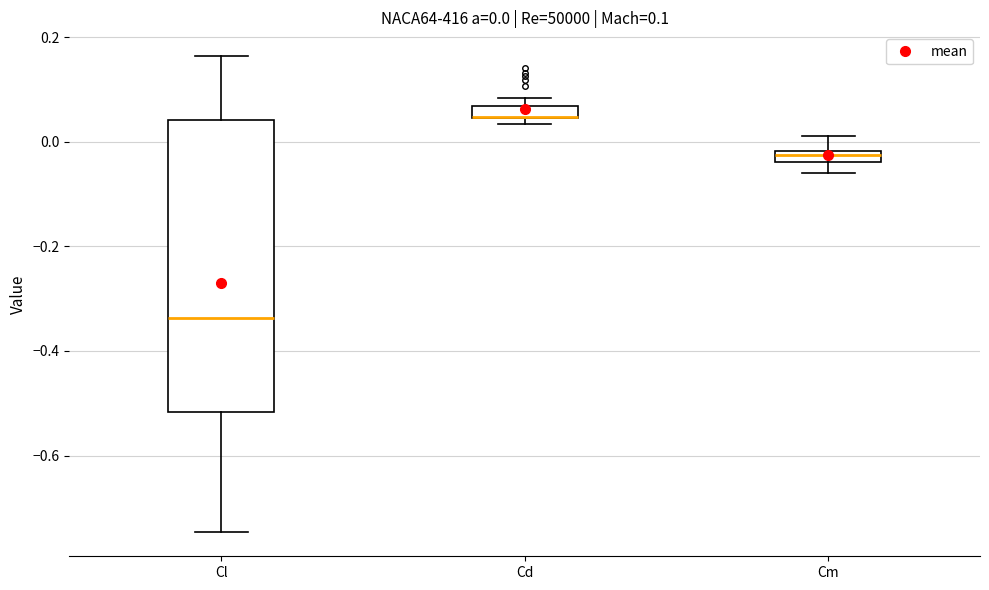

Comparing the boxes themselves (not the whiskers), which one is the tallest?

Cl